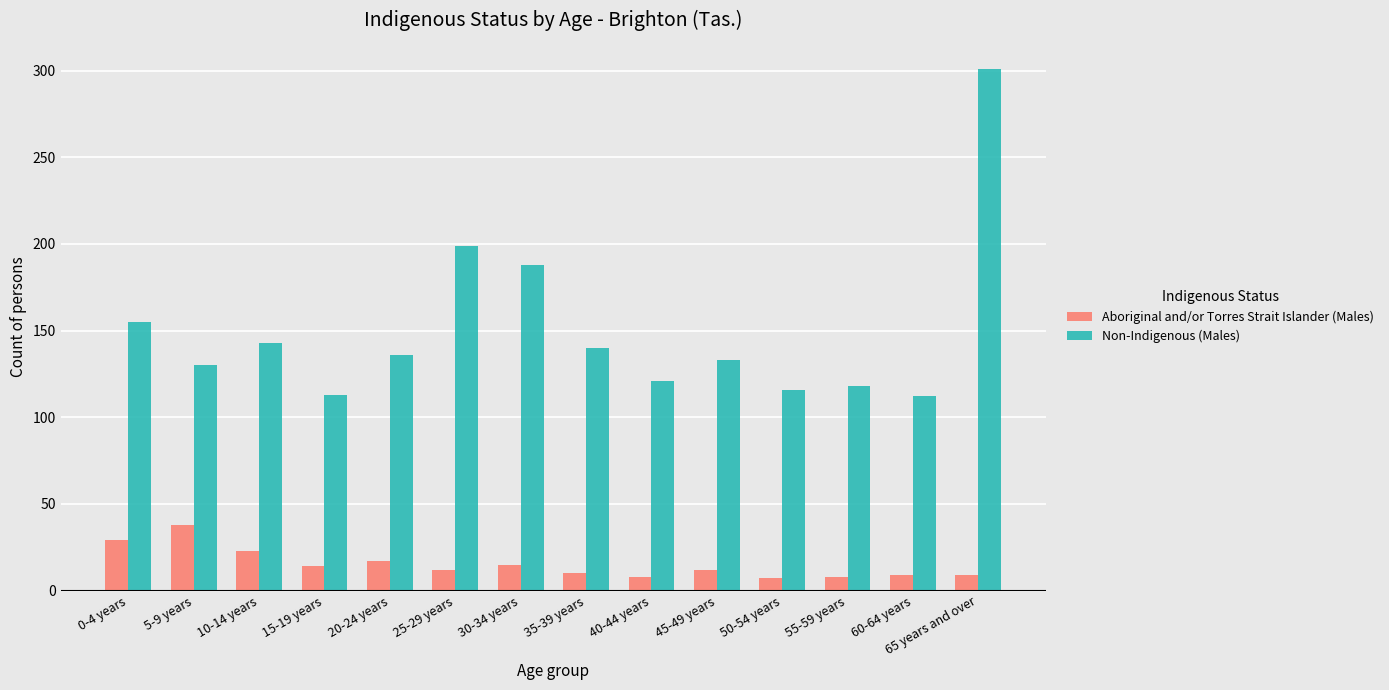

What is the label of the 4th bar from the left?

15-19 years